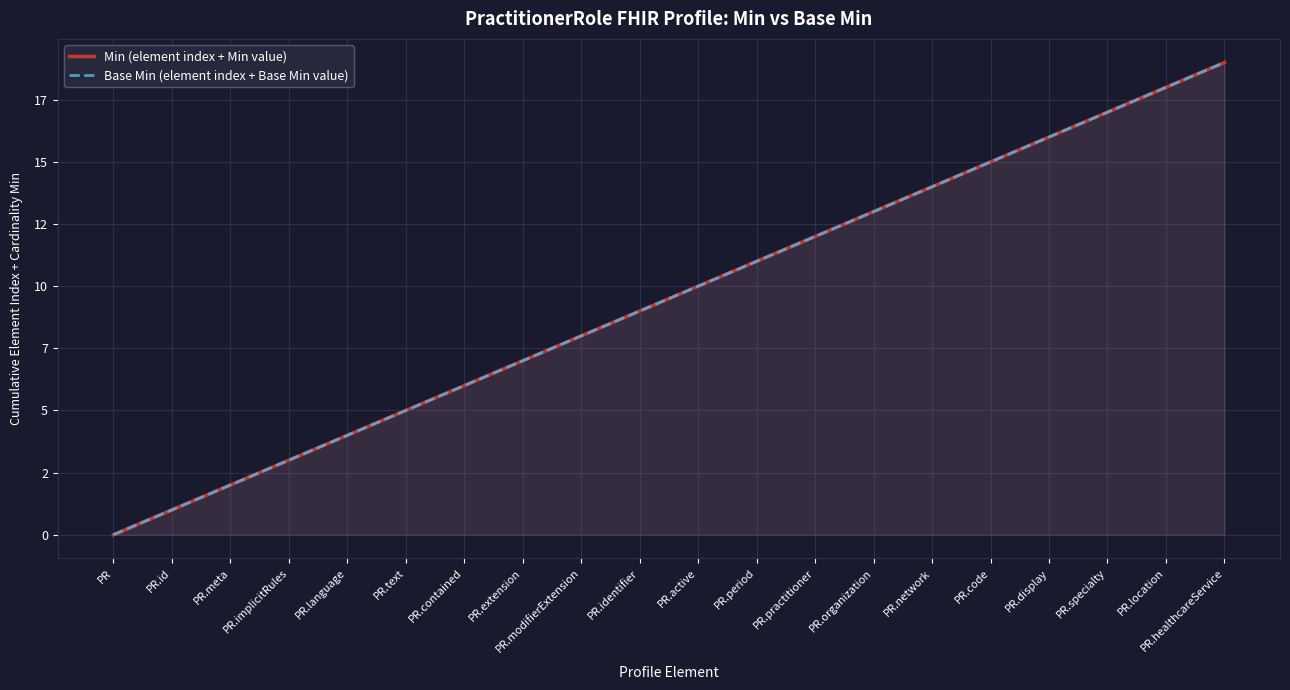

Reading left to right, what are all the values shown in this chart?

Min (element index + Min value): PR=0	PR.id=1	PR.meta=2	PR.implicitRules=3	PR.language=4	PR.text=5	PR.contained=6	PR.extension=7	PR.modifierExtension=8	PR.identifier=9	PR.active=10	PR.period=11	PR.practitioner=12	PR.organization=13	PR.network=14	PR.code=15	PR.display=16	PR.specialty=17	PR.location=18	PR.healthcareService=19
Base Min (element index + Base Min value): PR=0	PR.id=1	PR.meta=2	PR.implicitRules=3	PR.language=4	PR.text=5	PR.contained=6	PR.extension=7	PR.modifierExtension=8	PR.identifier=9	PR.active=10	PR.period=11	PR.practitioner=12	PR.organization=13	PR.network=14	PR.code=15	PR.display=16	PR.specialty=17	PR.location=18	PR.healthcareService=19